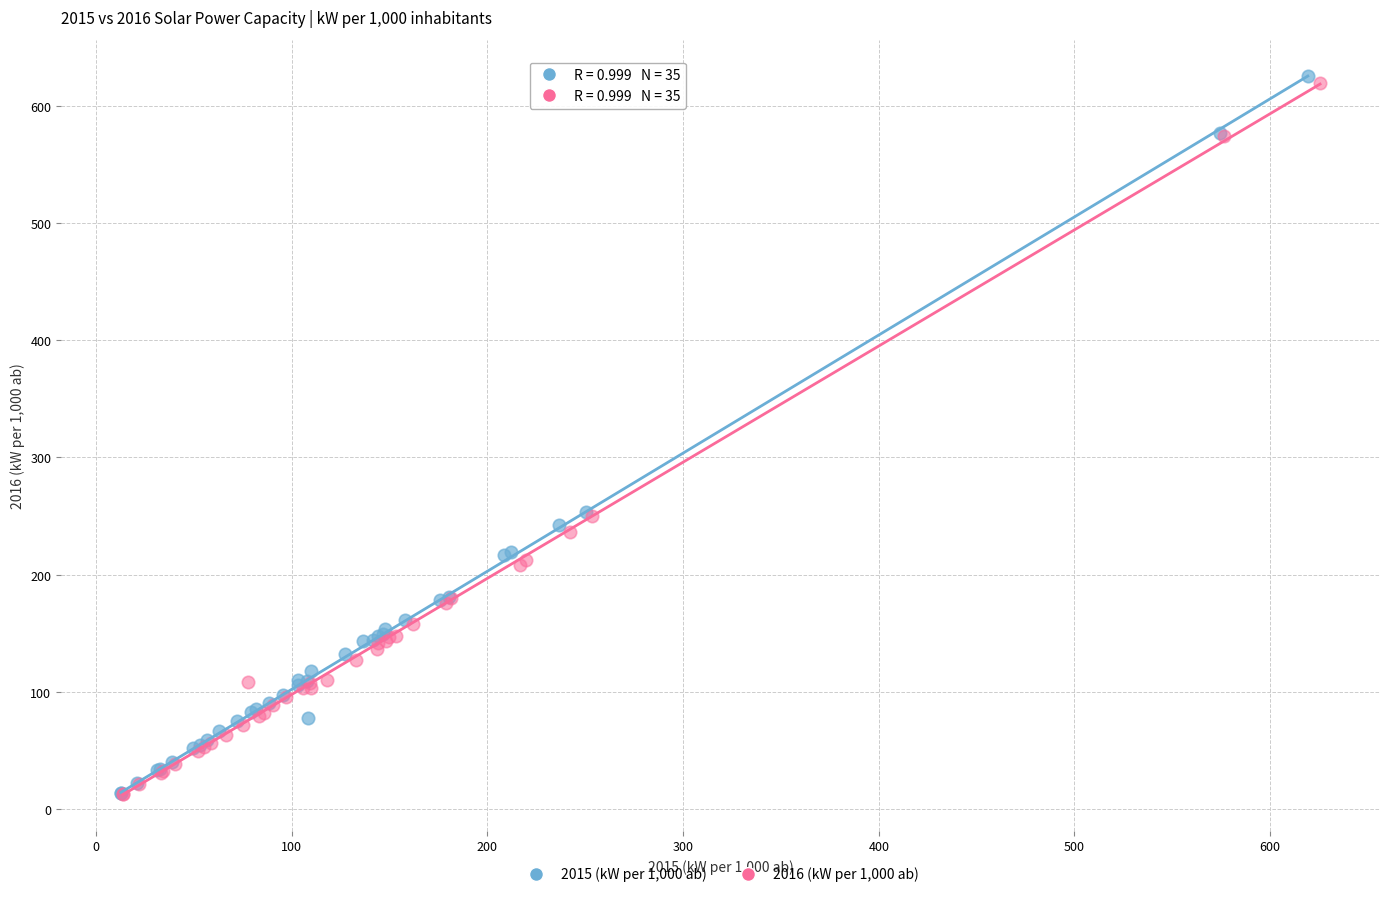

Which series contains the highest Y value?

2015 (kW per 1,000 ab)